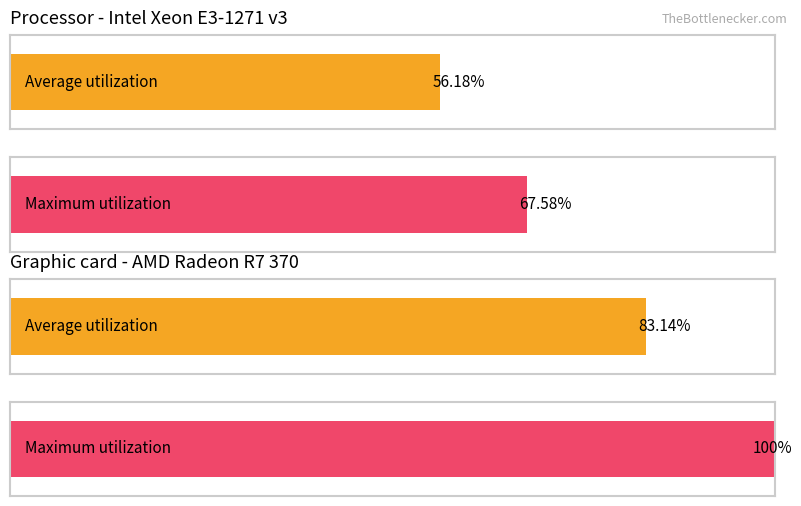

Rank the series by their average value, from lowest to highest.

Average utilization, Maximum utilization